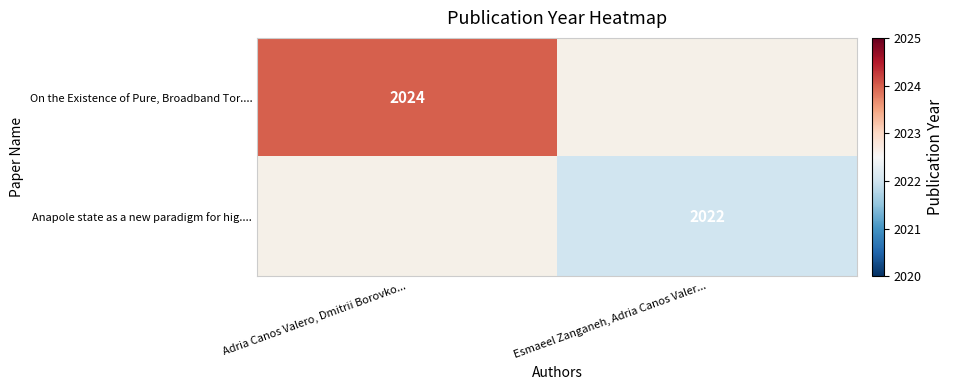

The On the Existence of Pure, Broadband Tor.... series shows 3395 at Adria Canos Valero, Dmitrii Borovko.... True or false?

False